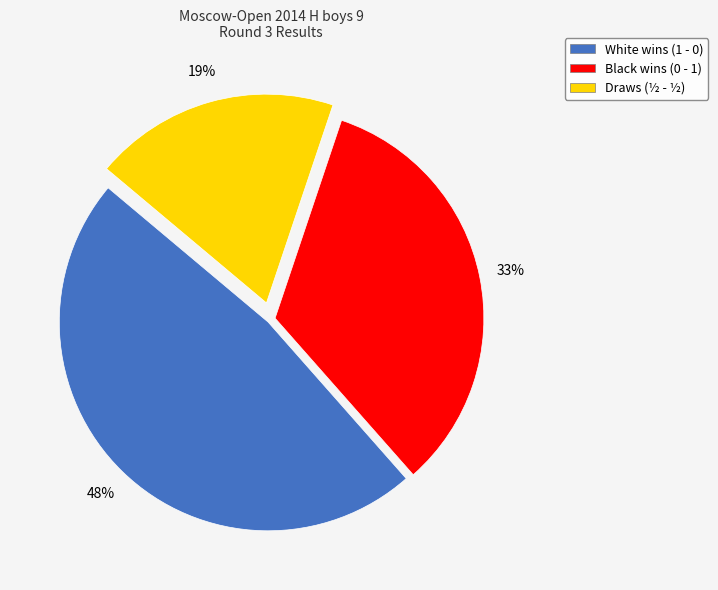

Which has a higher value, White wins (1 - 0) or Black wins (0 - 1)?

White wins (1 - 0)